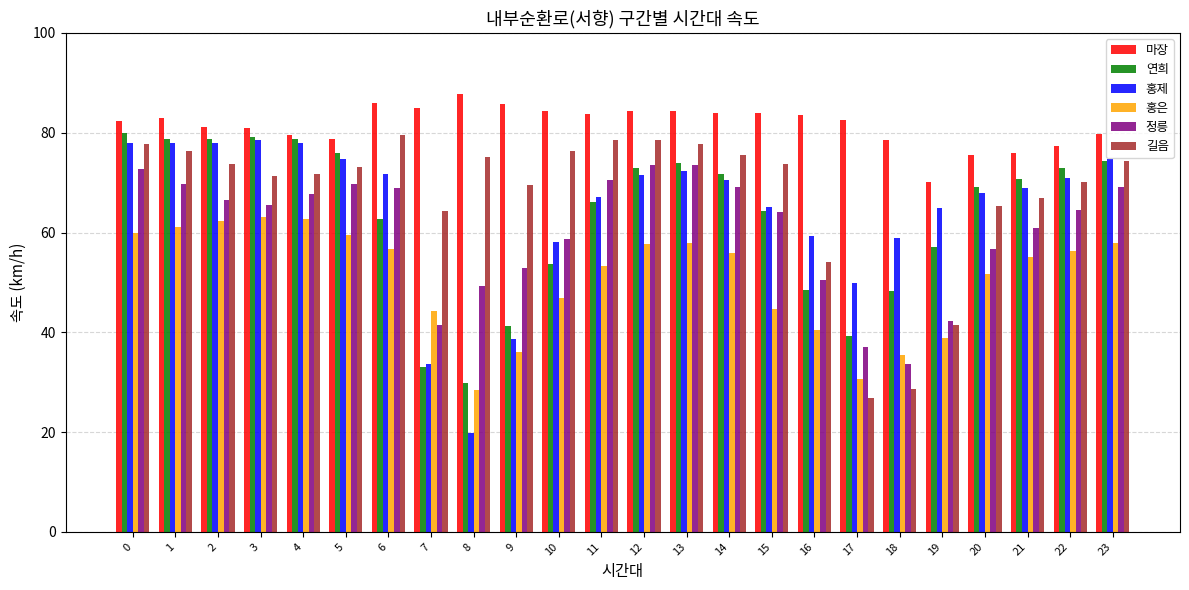

What is the average value of the 길음 series?

67.5